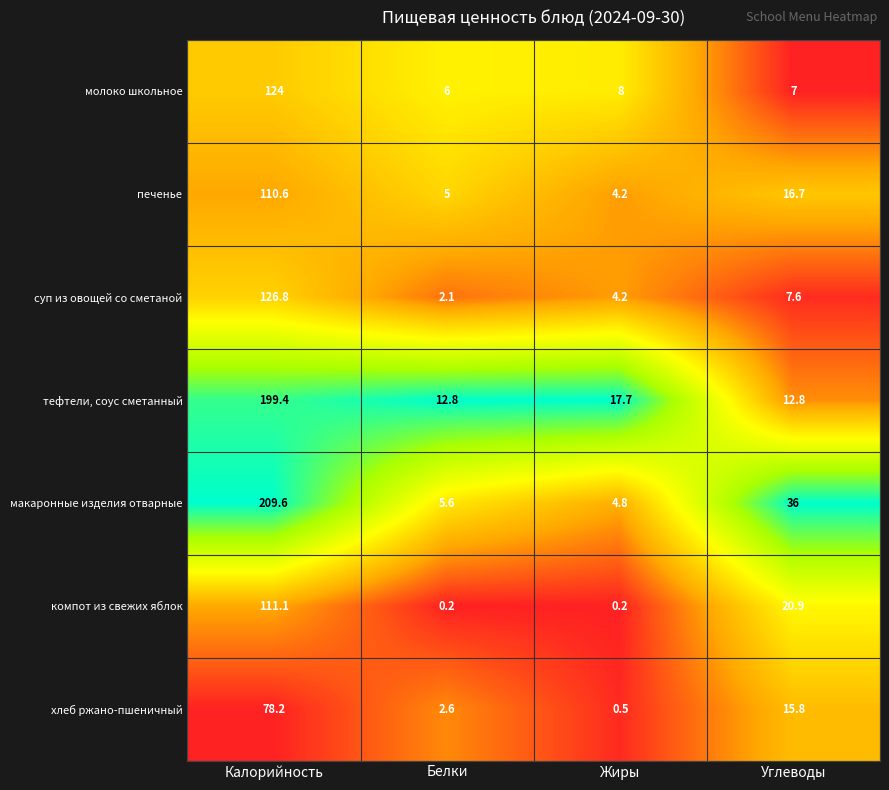

What is the difference between the печенье values at Калорийность and Белки?

105.6